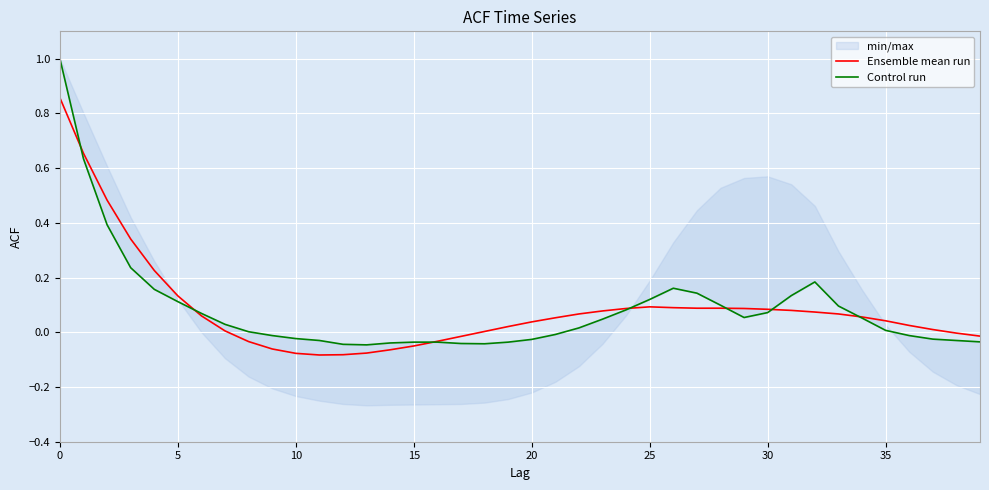

Is it true that acf_shown_smooth equals 0.1 at 21?

True